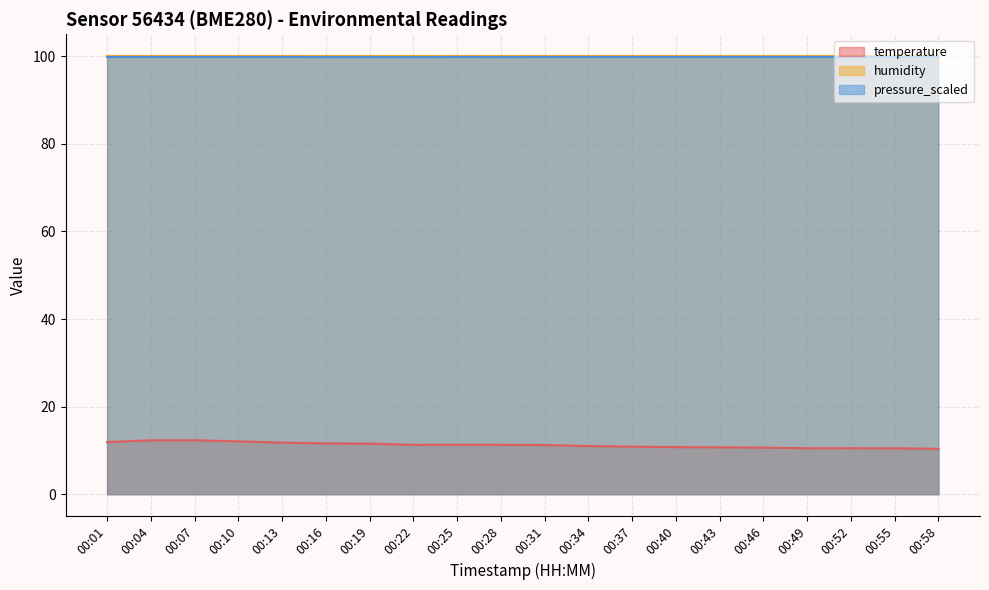

True or false: temperature and pressure_scaled intersect in this chart.

False